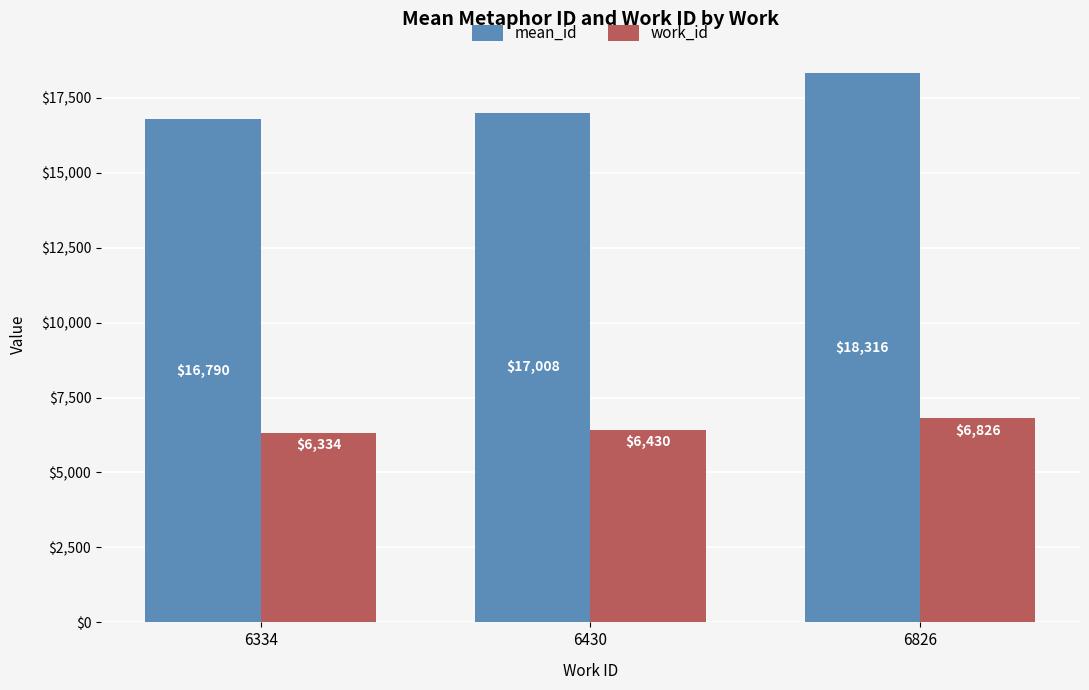

How many bars are there in total?

6